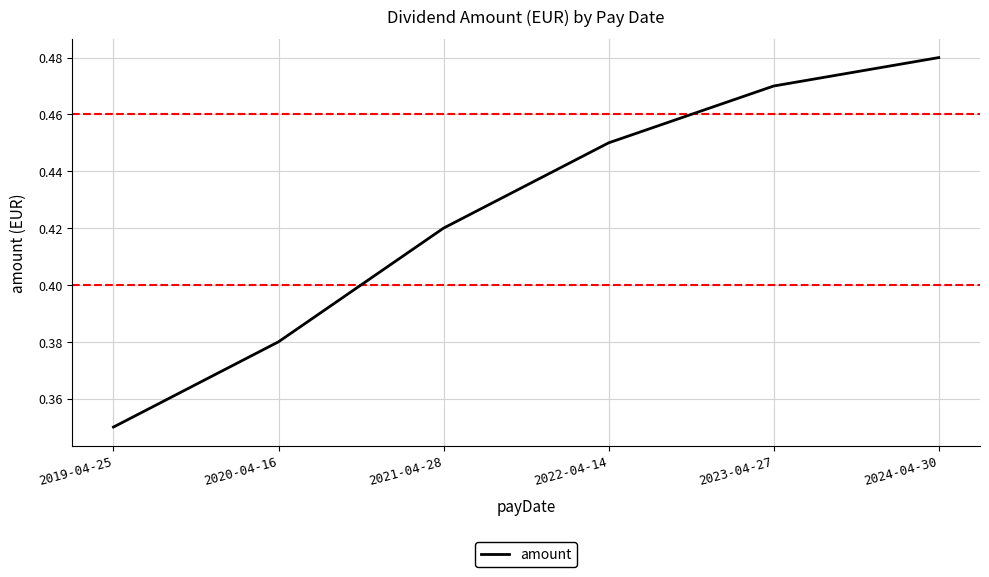

What position from the left is 2019-04-25?

1